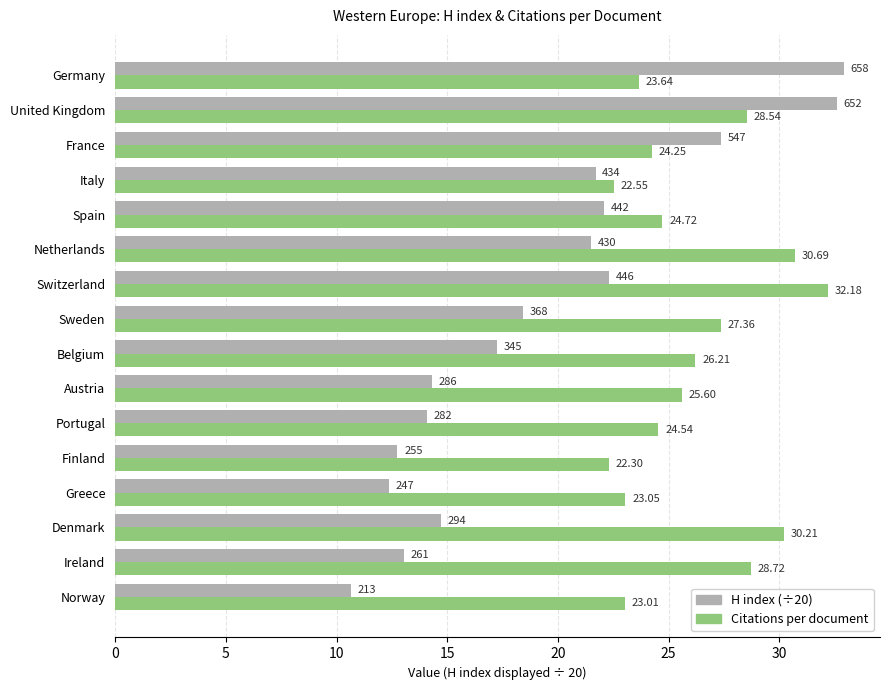

Which series has the largest total across all categories?

Citations per document